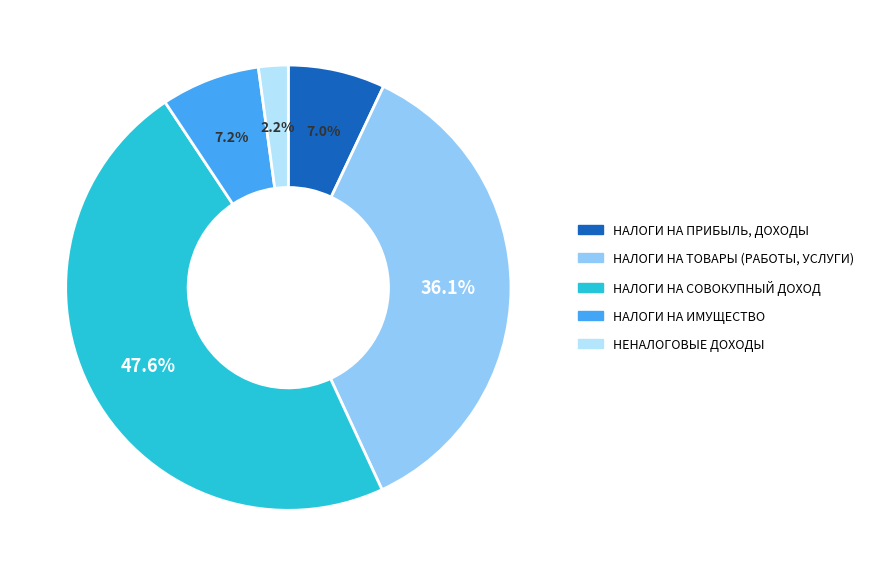

Does any single category account for the majority?

No